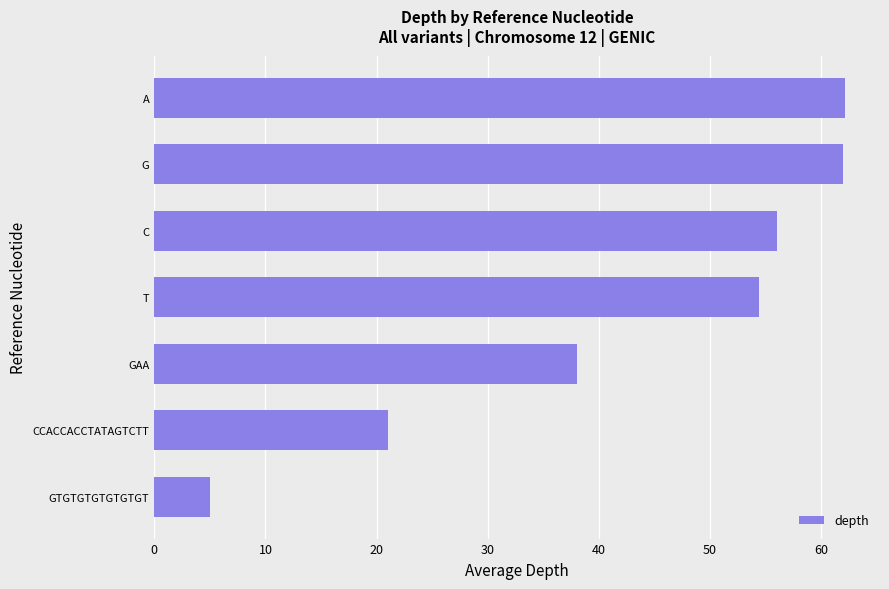

How many data points are less than 54?

3